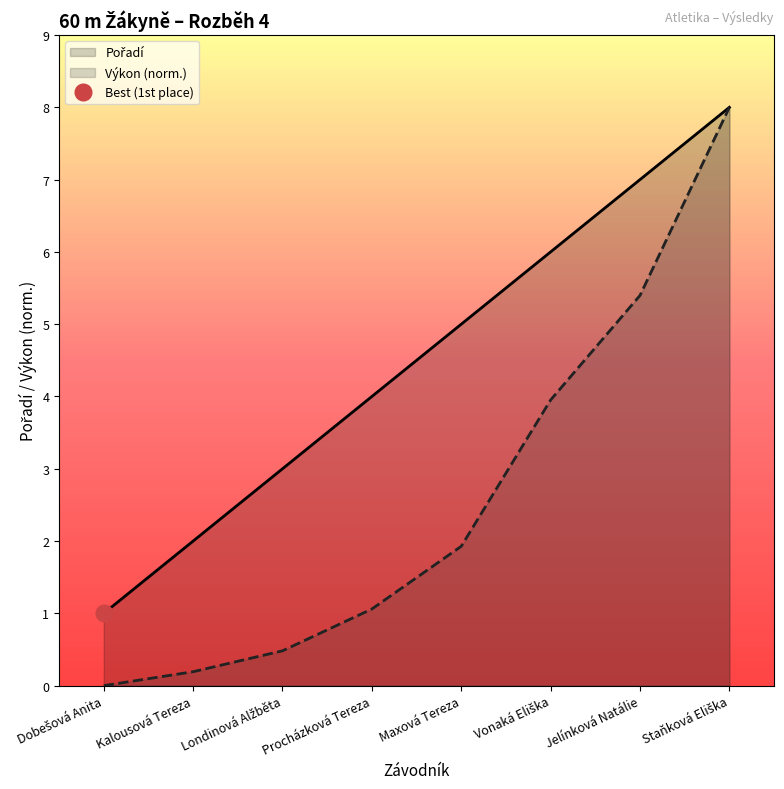

True or false: Výkon and Pořadí cross at least once.

False